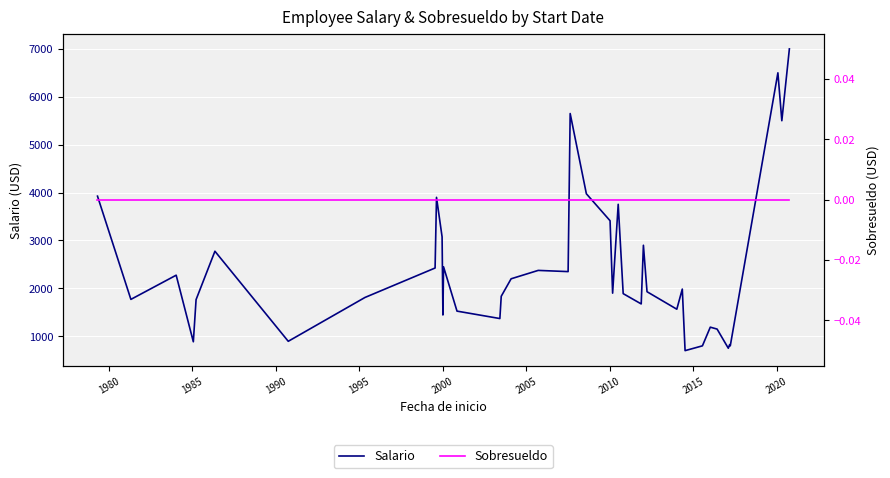

What is the lowest value of the Salario series?

700